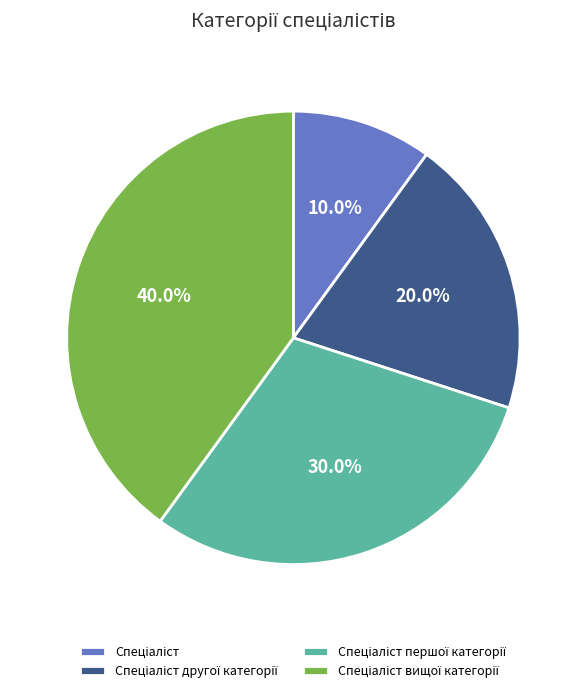

Is there a majority slice in this chart?

No